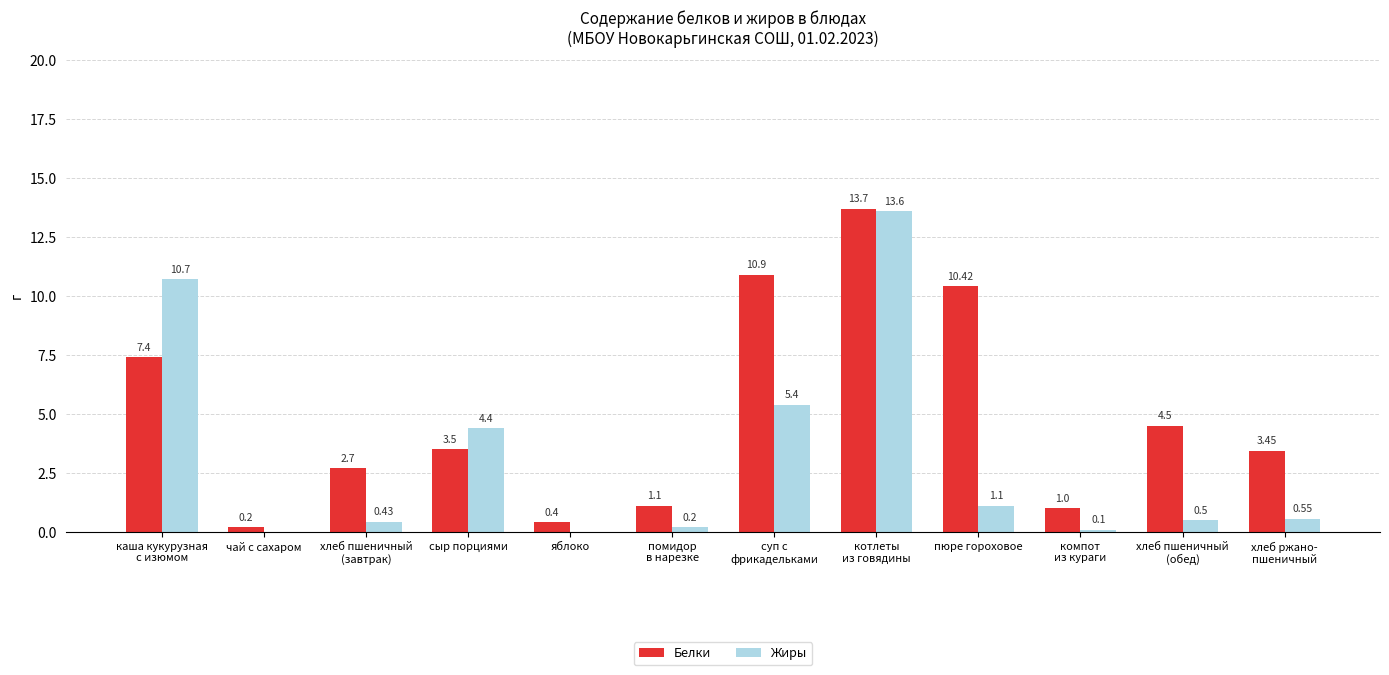

How many groups of bars are there?

12